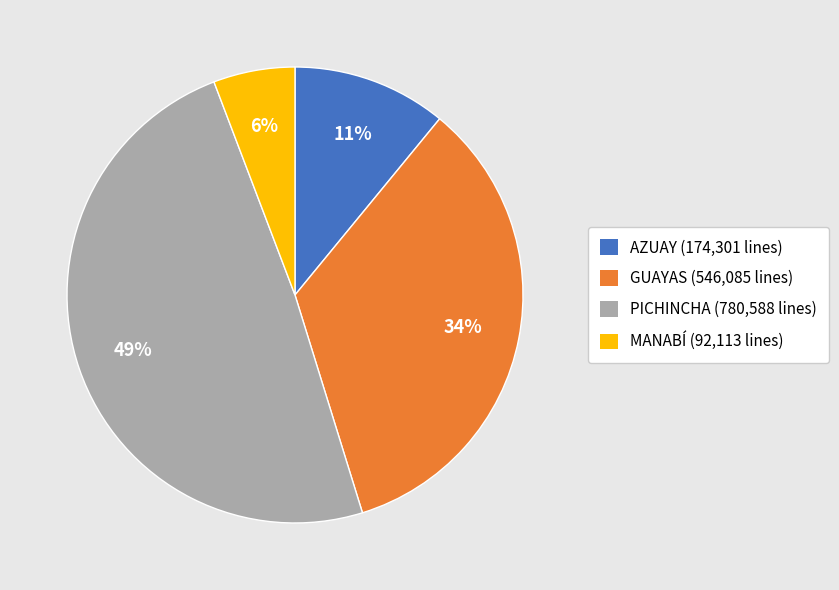

To the nearest percent, what is the average slice percentage?

25%